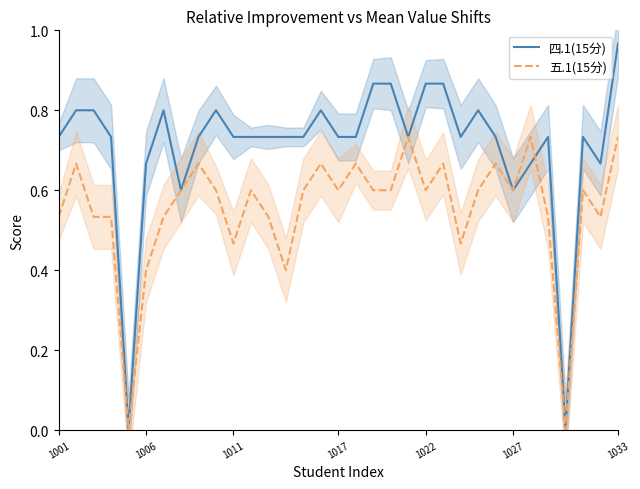

True or false: 五.1(15分) has a value of 0.6 at 1022.

True